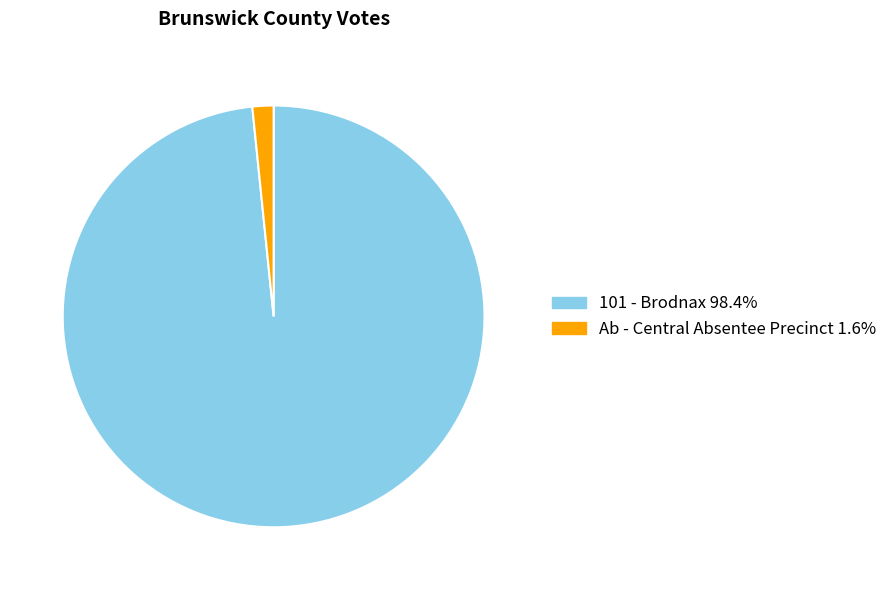

Does any single category account for the majority?

Yes